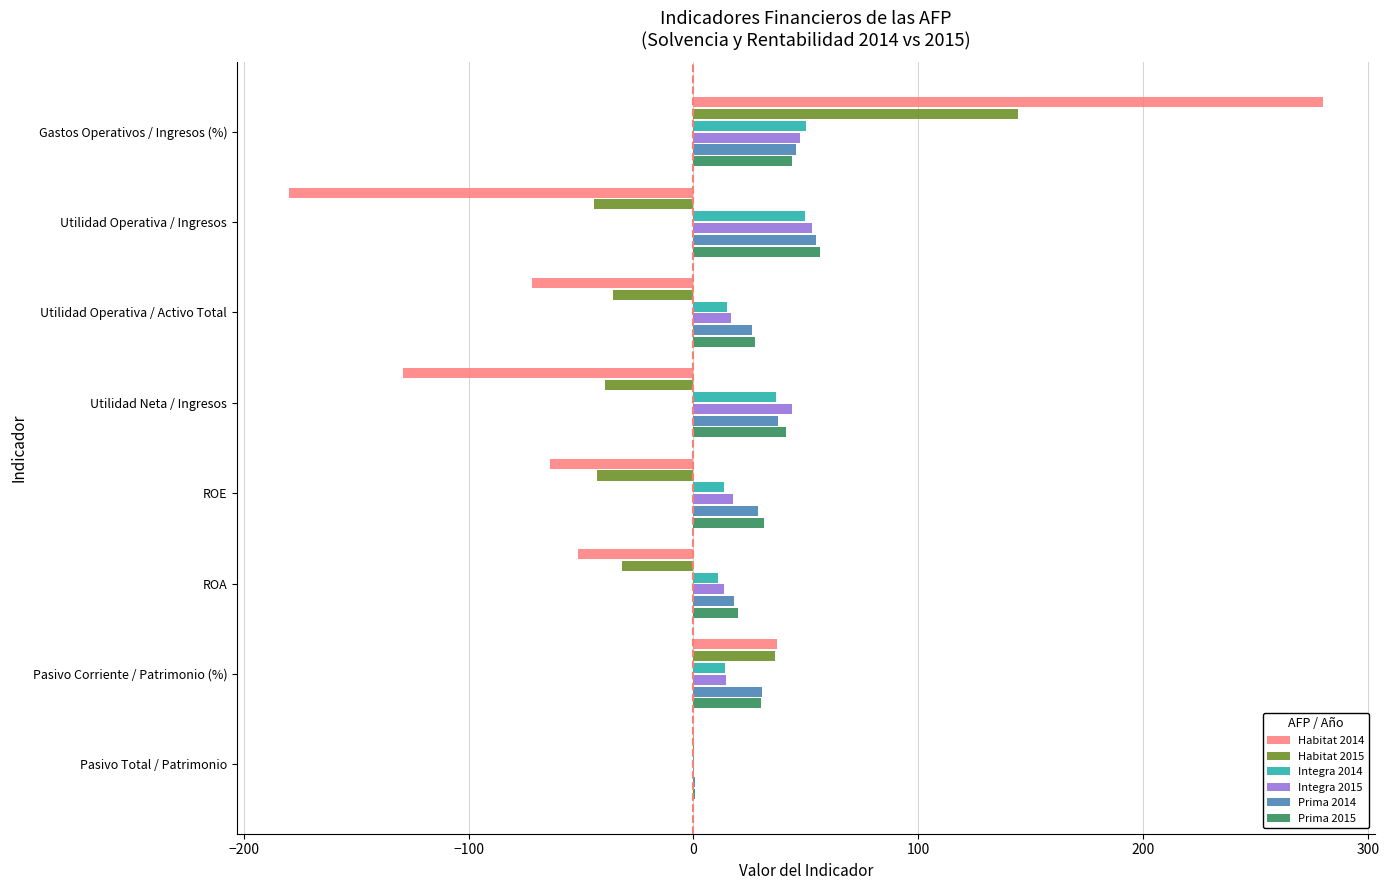

What value does the Habitat 2014 series have at Pasivo Corriente / Patrimonio (%)?

37.4